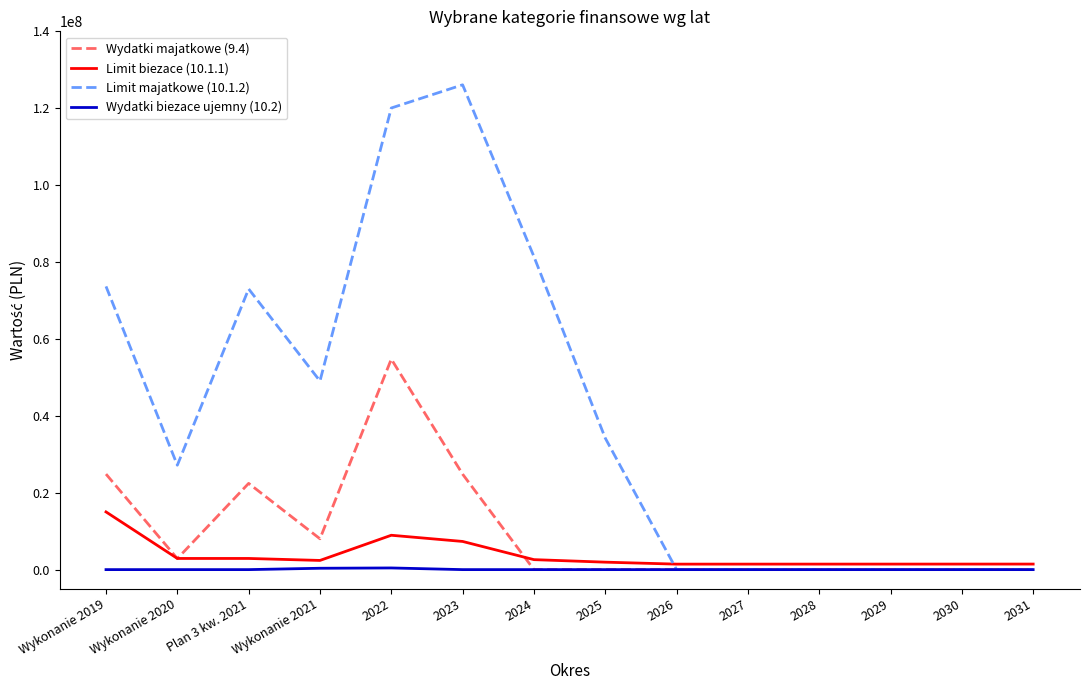

Rank the series at 2023 from lowest to highest value.

Wydatki biezace ujemny (10.2), Limit biezace (10.1.1), Wydatki majatkowe (9.4), Limit majatkowe (10.1.2)